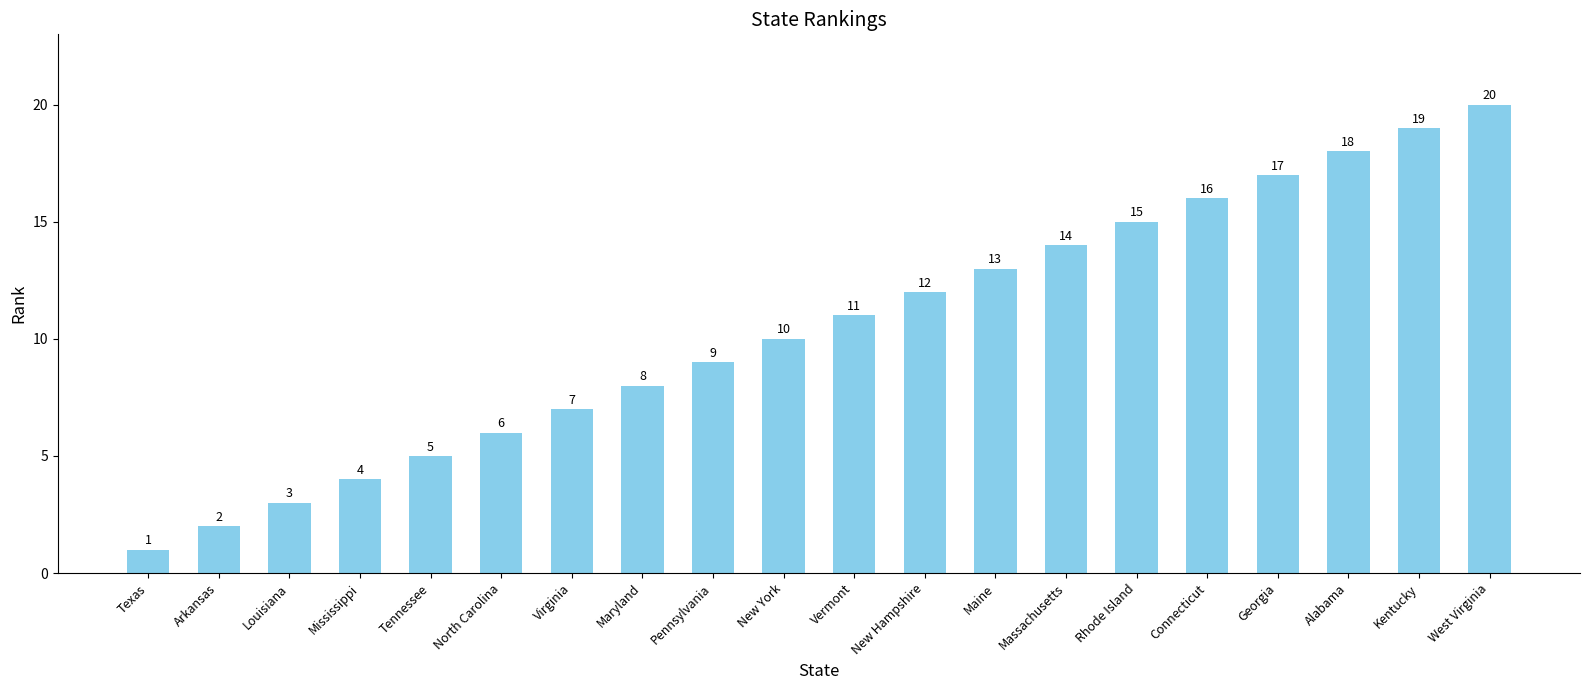

List the labels in order of value, smallest first.

Texas, Arkansas, Louisiana, Mississippi, Tennessee, North Carolina, Virginia, Maryland, Pennsylvania, New York, Vermont, New Hampshire, Maine, Massachusetts, Rhode Island, Connecticut, Georgia, Alabama, Kentucky, West Virginia